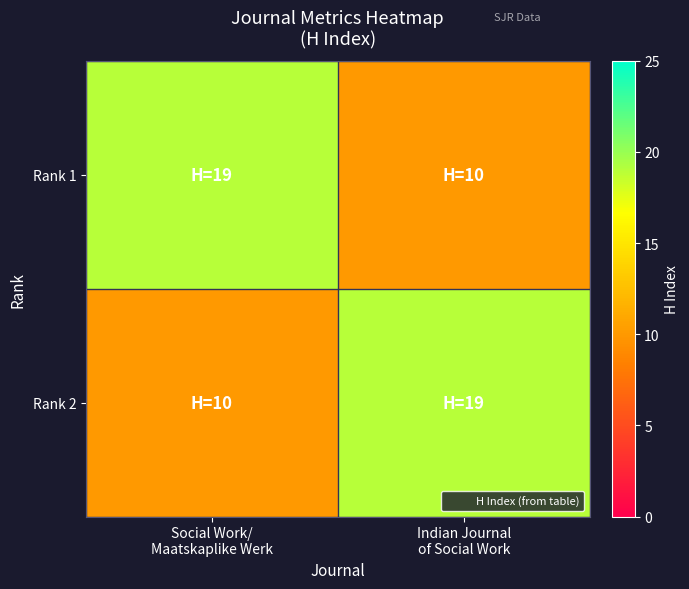

Rank the series at Indian Journal of Social Work from highest to lowest value.

Rank 2, Rank 1